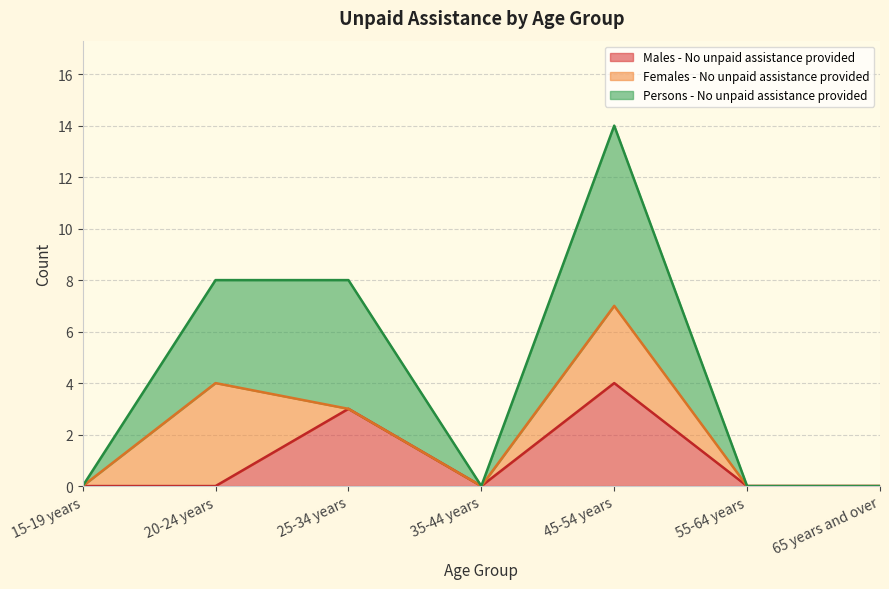

Reading right to left, transcribe the values for Males - No unpaid assistance provided.

0	0	4	0	3	0	0